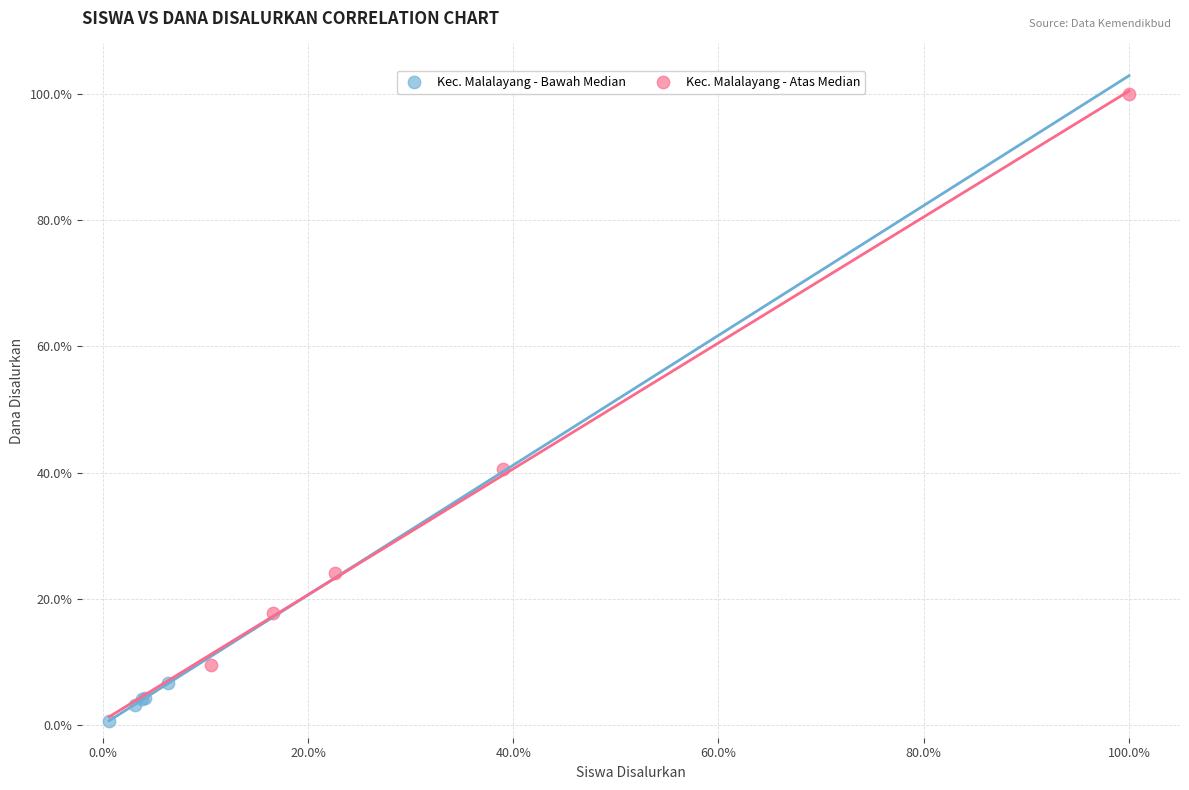

Which series reaches the maximum Y coordinate?

Kec. Malalayang - Atas Median